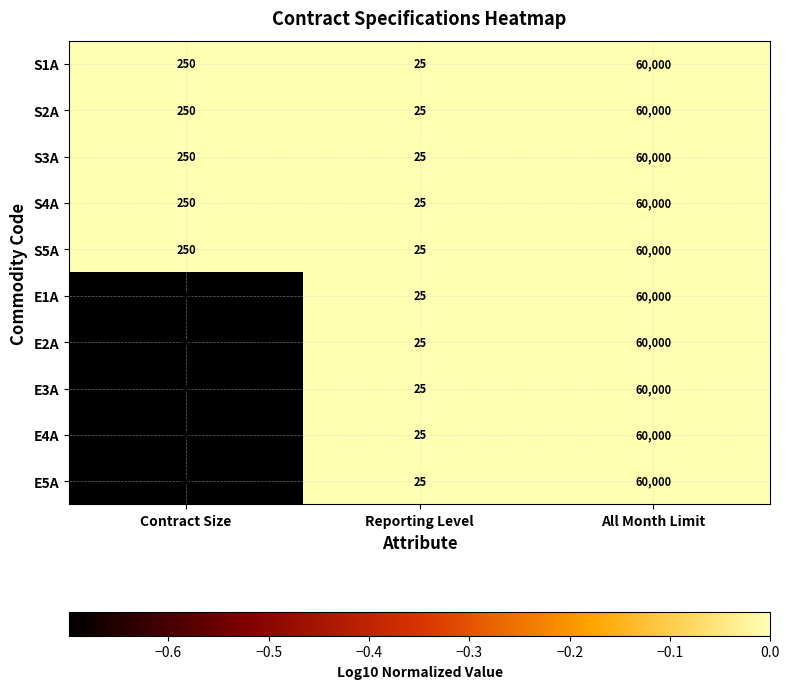

At which category is the sum across all series the highest?

All Month Limit